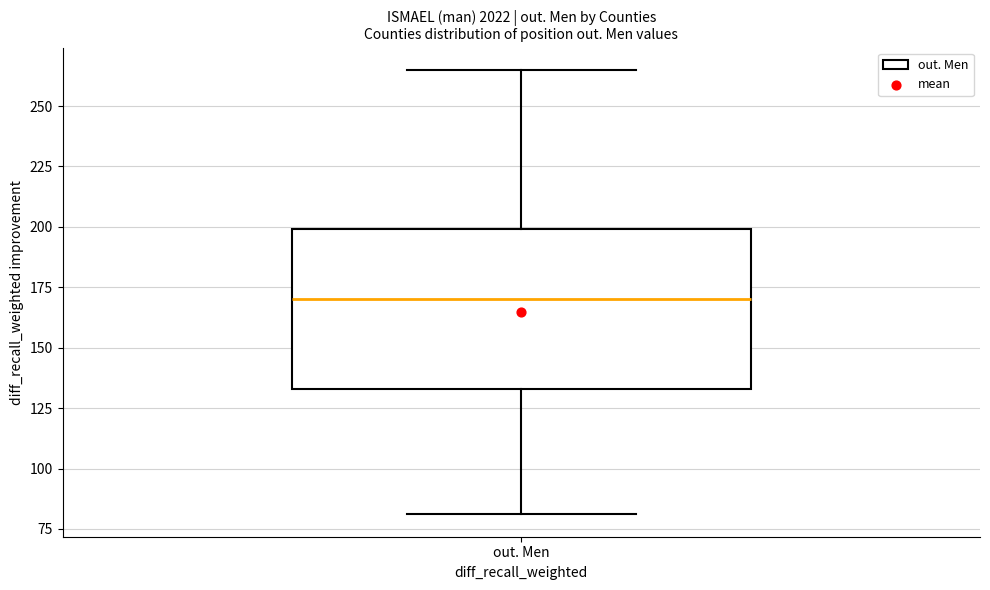

Read this box plot against the y-axis: the position of the median line, the range covered by the box, and the ends of both whiskers. The values are not printed on the chart, so give them approximately, as read against the axis.

median 170, box 135 to 200, whiskers 80 to 265